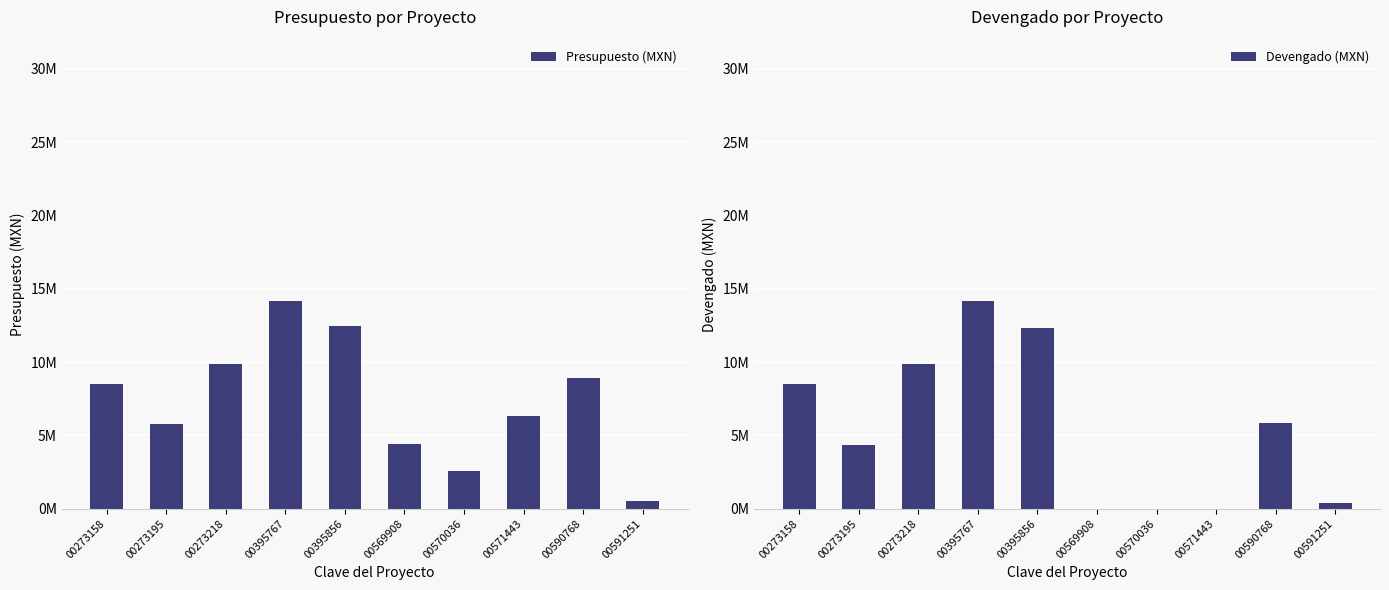

What is the difference between the second highest and second lowest values in the Presupuesto (MXN) series?

9900000.0